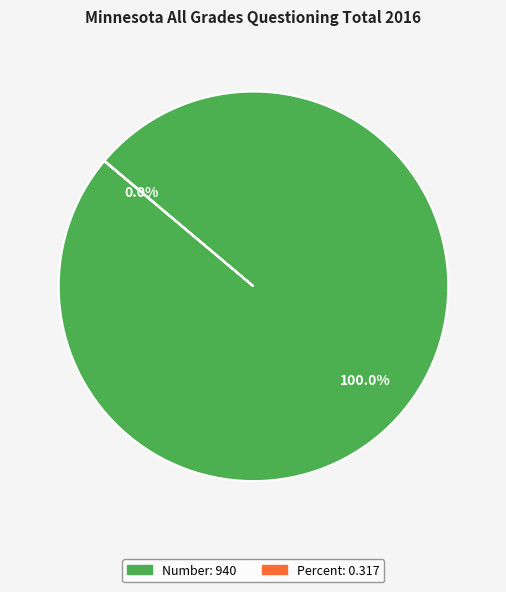

Is it true that Number is 100% of the pie?

True